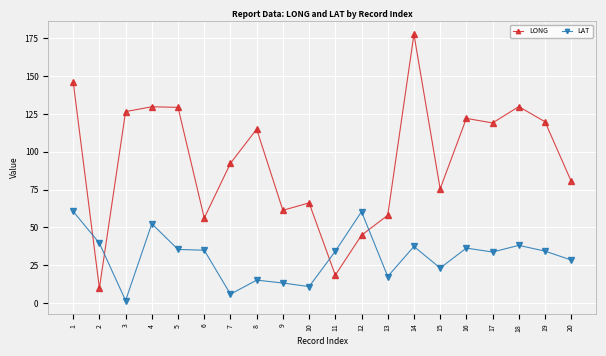

Is it true that LONG equals 64.2 at 19?

False